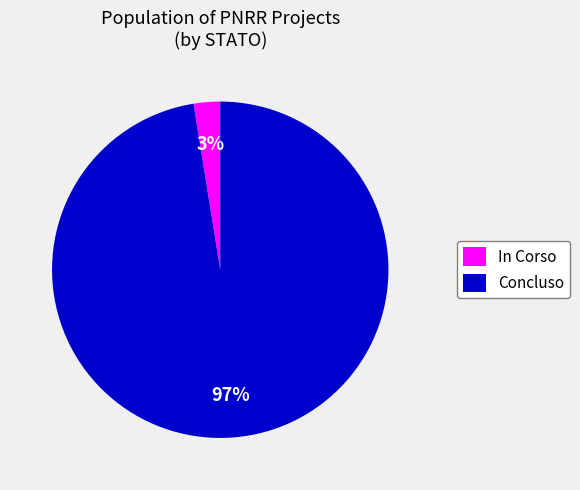

Combined, do In Corso and Concluso account for over 50%?

Yes